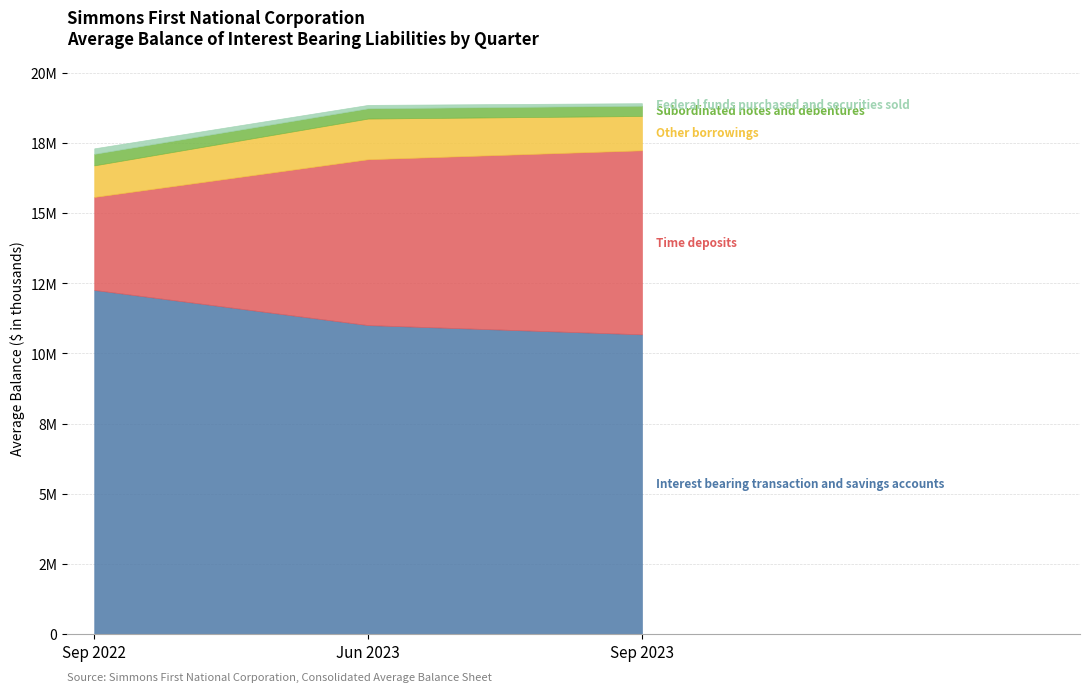

Does the chart have visible grid lines?

Yes